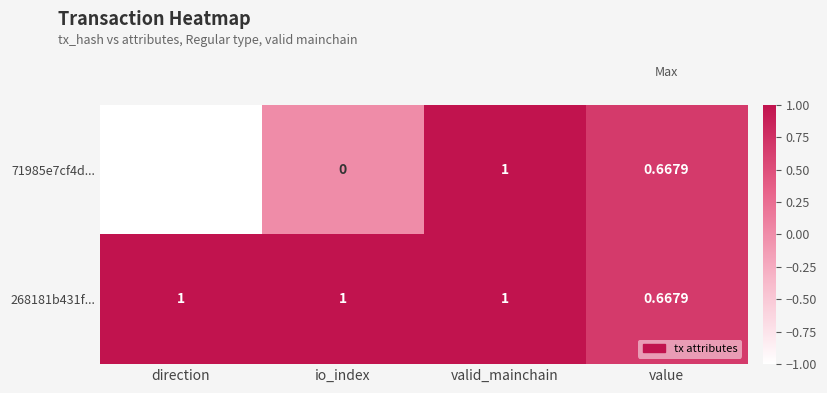

Is the value of 71985e7cf4d... at valid_mainchain greater than the value of 268181b431f... at value?

Yes